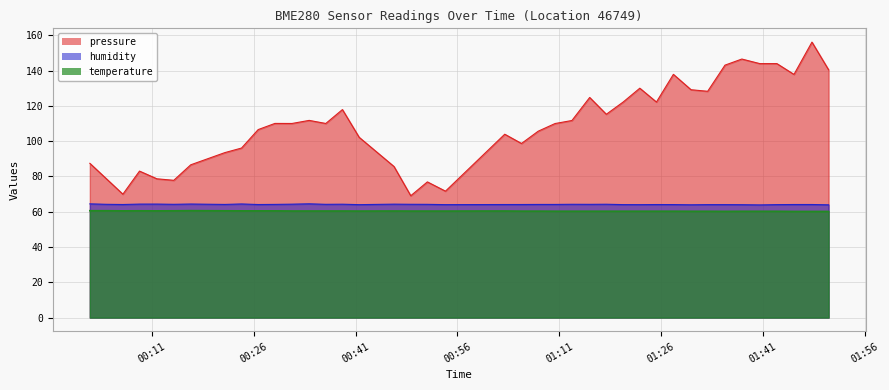

List the series in order of their peak value, lowest first.

temperature, humidity, pressure